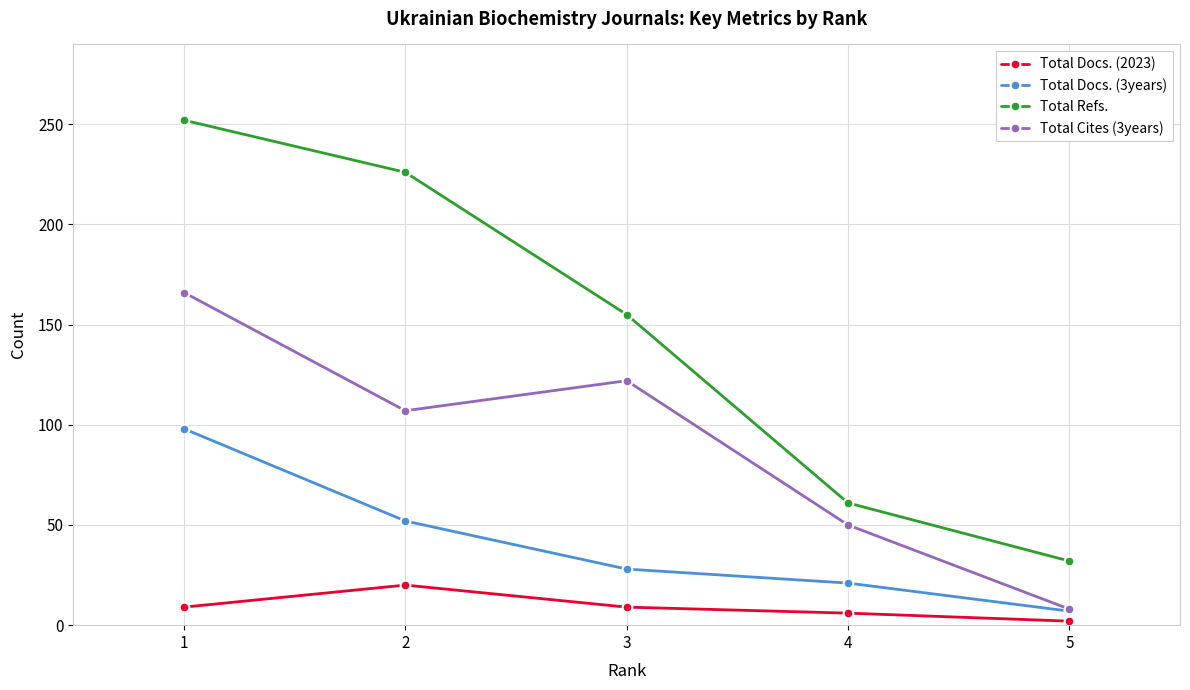

Where does the Total Refs. series first go above 155?

1